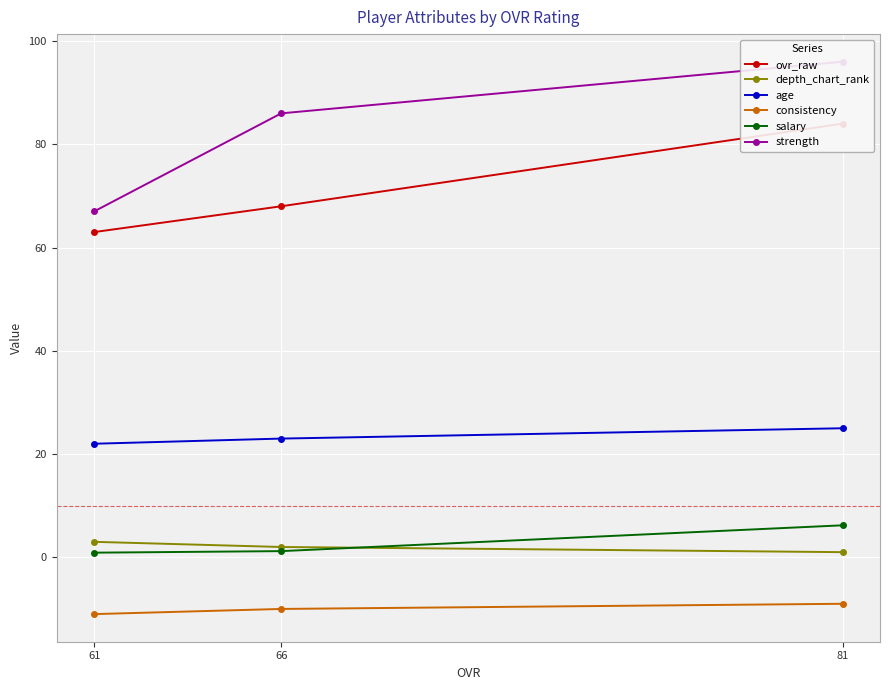

How many values in the depth_chart_rank series exceed 2?

1